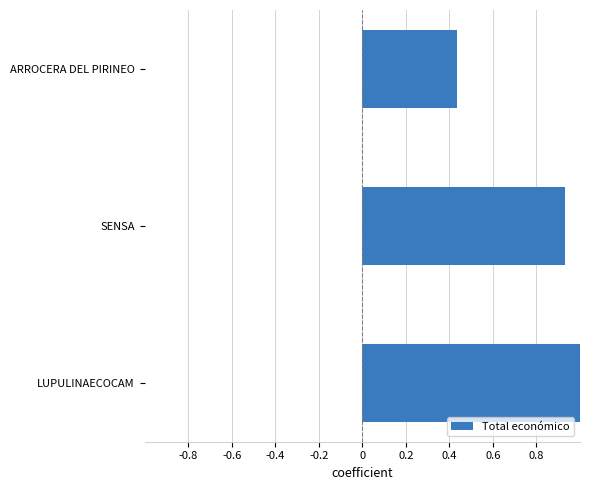

What is the maximum value shown in the chart?

1.0